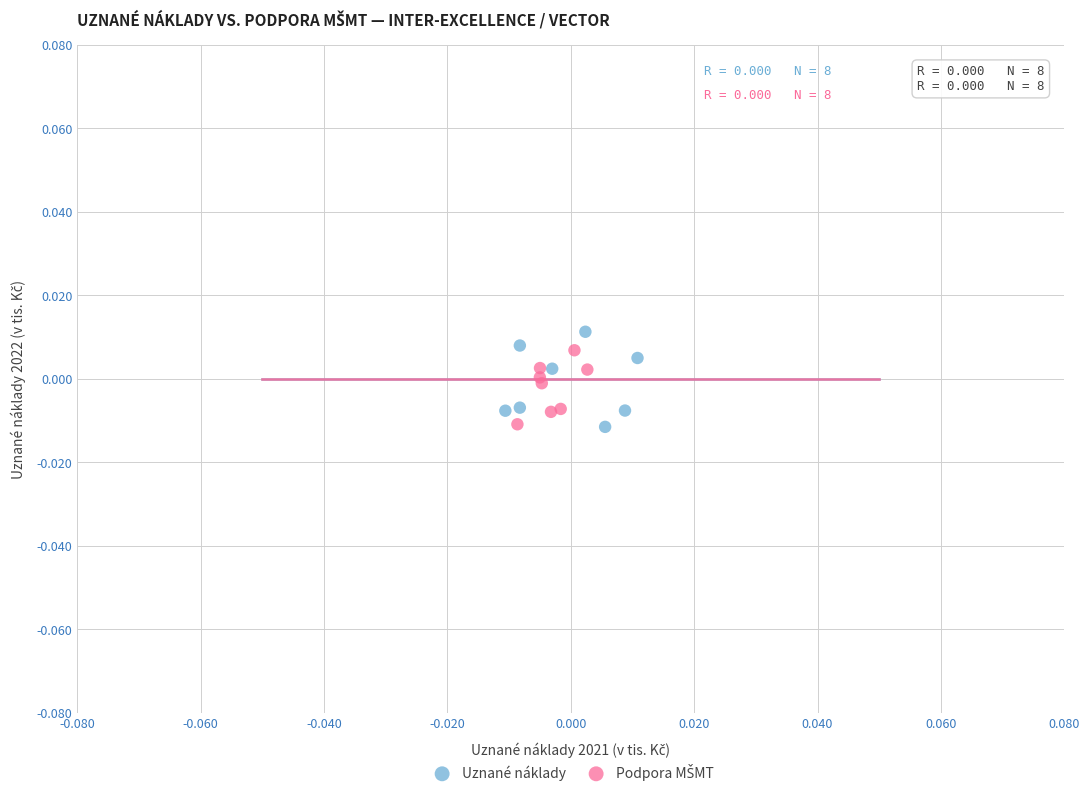

Which series has the widest spread of Y values?

Uznané náklady